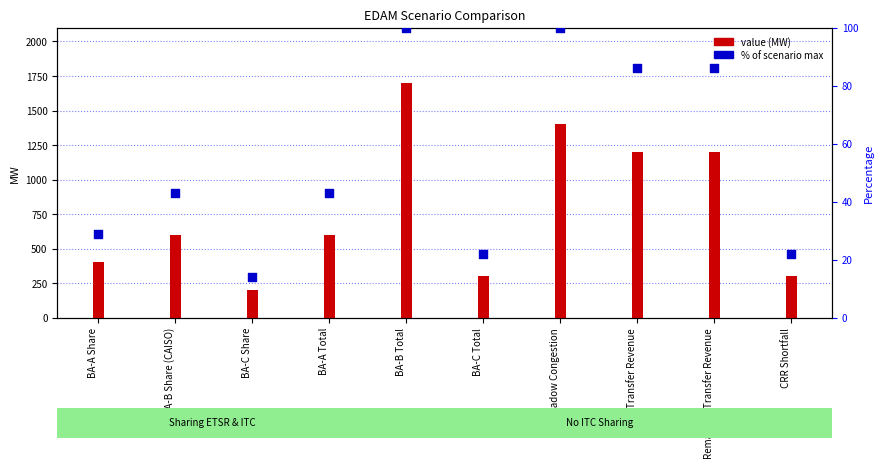

Which series has the largest Y range (max minus min)?

value (MW)